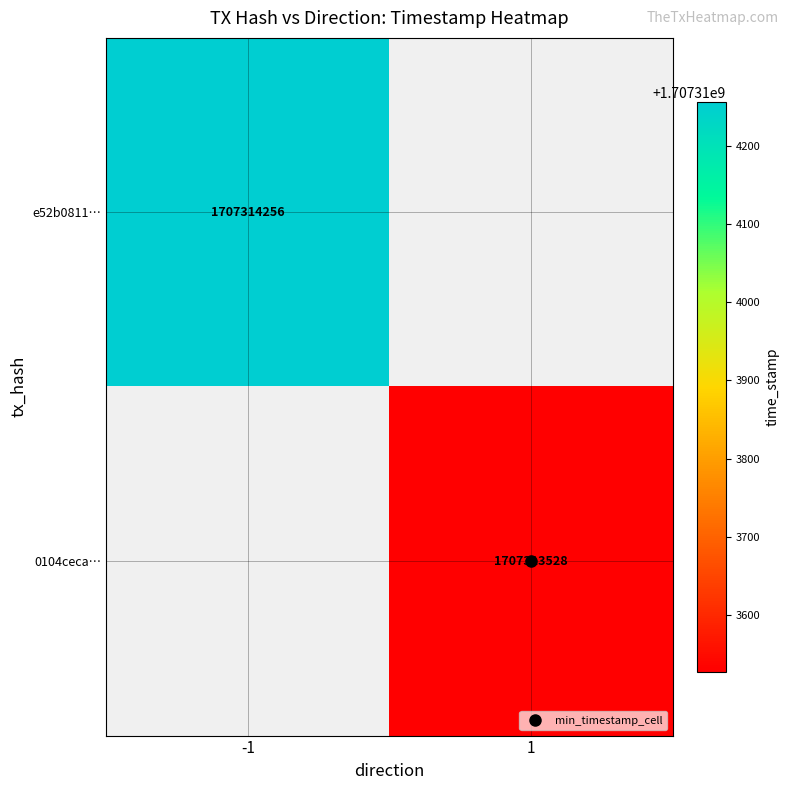

Reading right to left, what are all the values shown in this chart?

e52b08110bfe67246cff8202c4f7f52d0f5c388: 1707314256	-1
0104ceca77c860106215bfe662b83597ae435a0: 1707313528	1